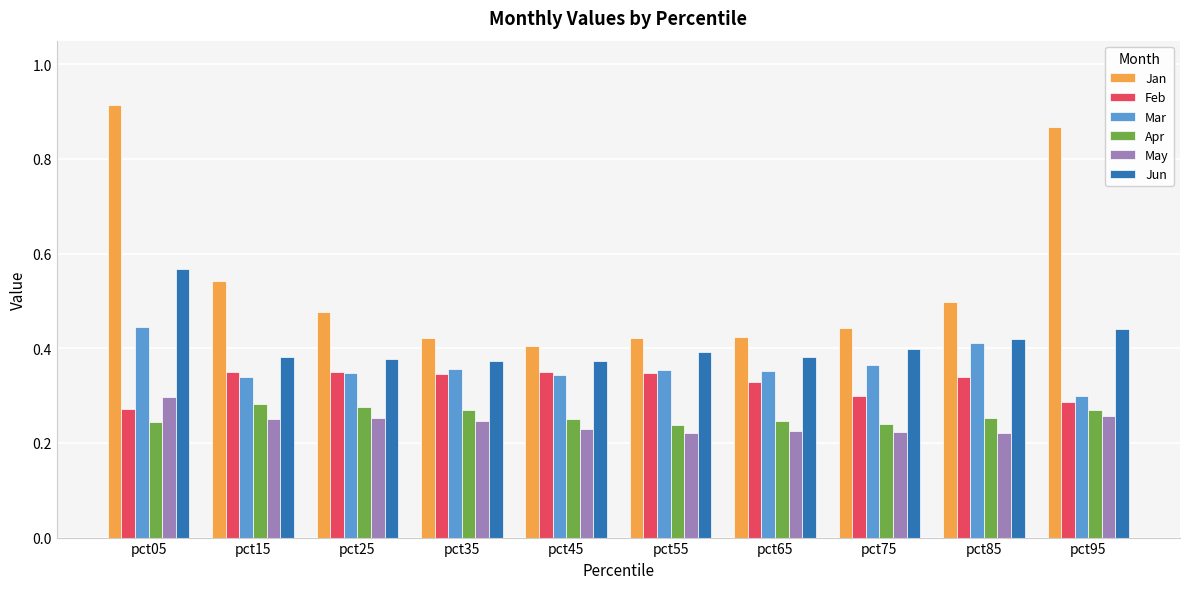

The Mar series shows 0.2 at pct35. True or false?

False